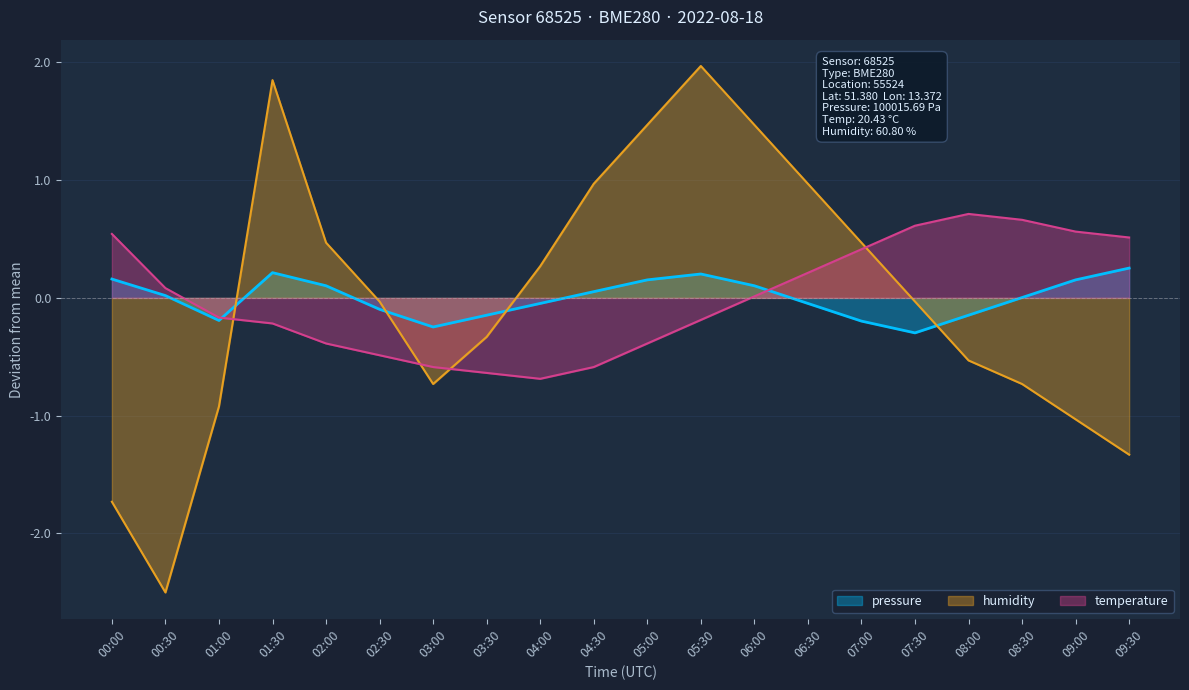

How many values in the humidity series are below 0?

11